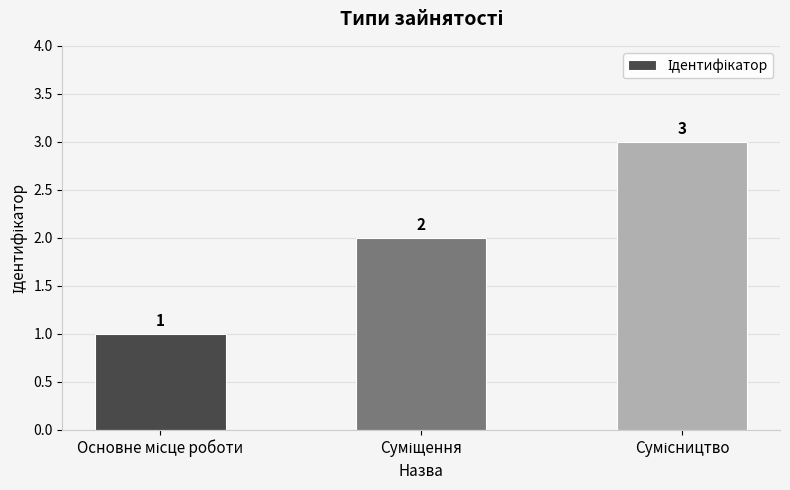

Count the values in the range 1 to 3.

3